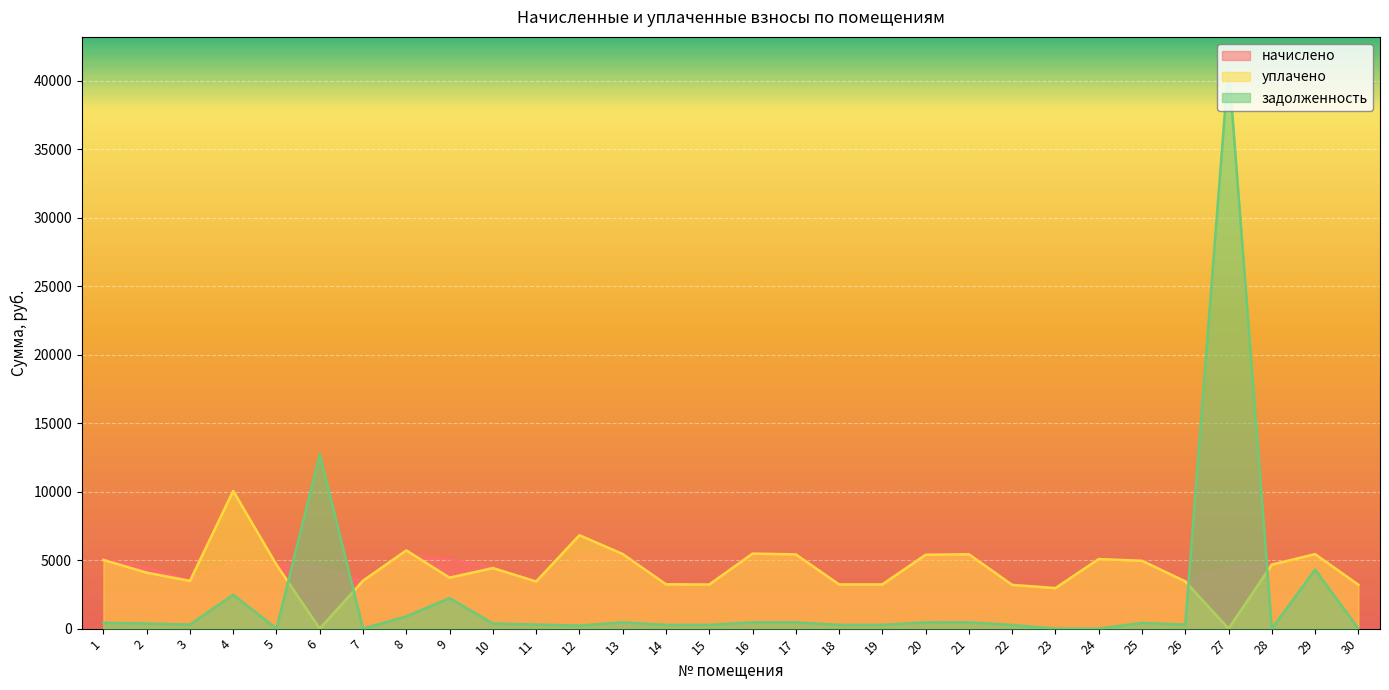

Rank the categories by задолженность value from lowest to highest.

5, 7, 23, 24, 28, 30, 12, 22, 15, 18, 19, 14, 26, 3, 11, 2, 10, 25, 1, 20, 17, 21, 13, 16, 8, 9, 4, 29, 6, 27